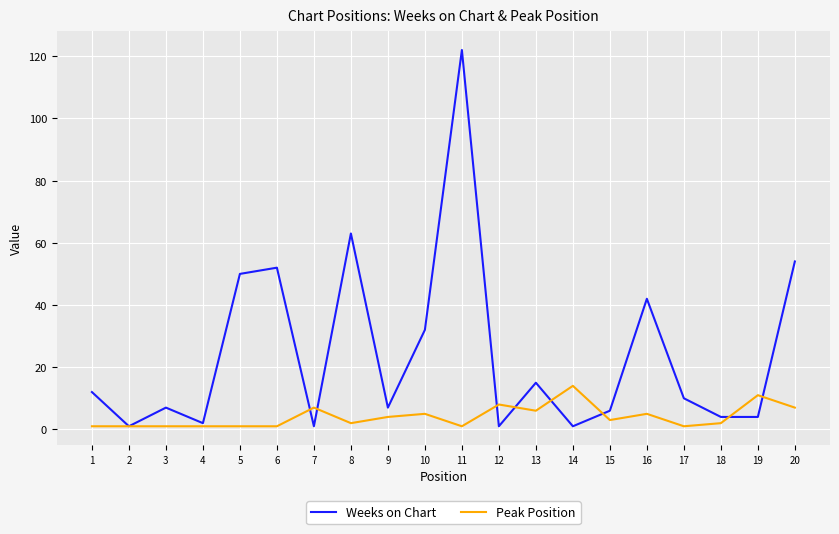

The value of Peak Position at 13 is 10. True or false?

False